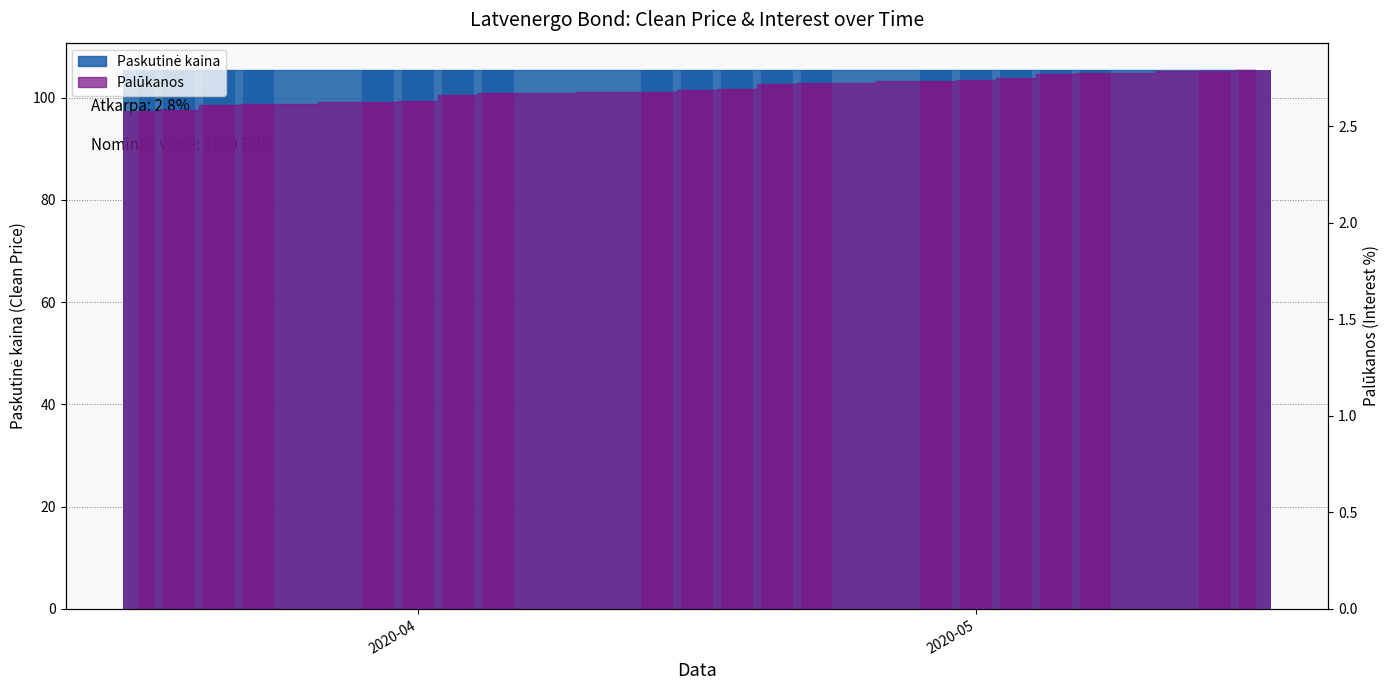

What is the label of the 15th bar from the left?

2020-05